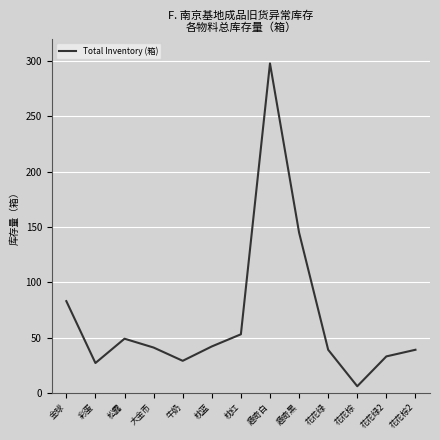

Which has a higher value, 金球 or 趣奇黑?

趣奇黑